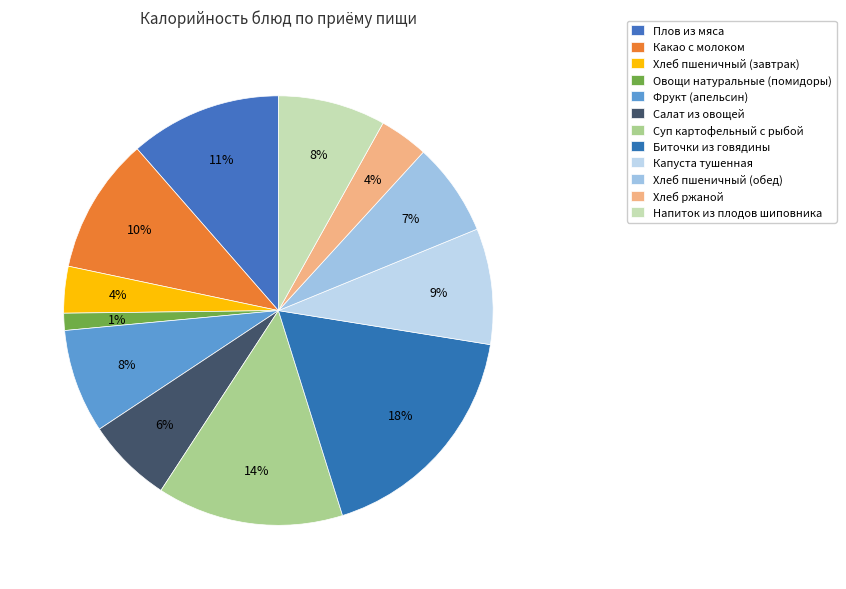

What percentage is the Хлеб пшеничный (обед) slice, to the nearest percent?

7%